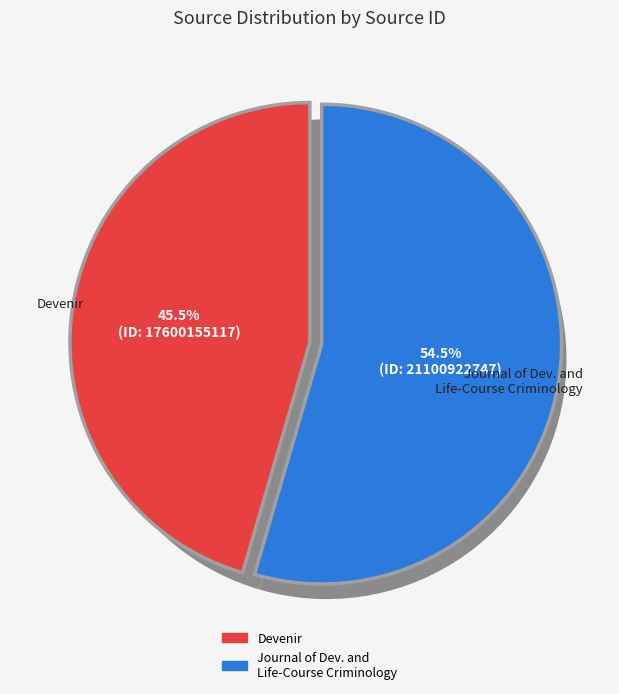

Which slice is the smallest?

Devenir